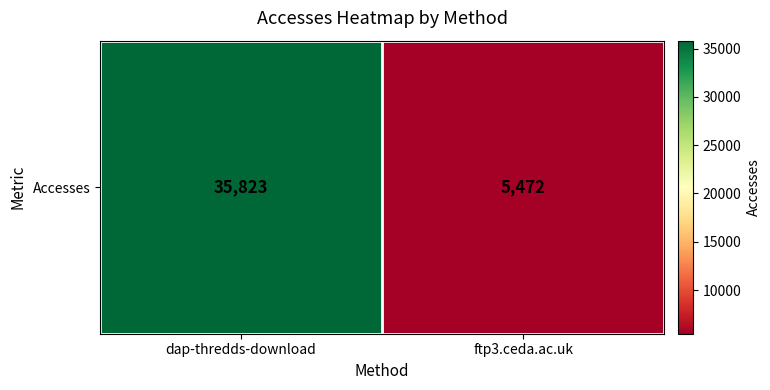

How many values are below 35823?

1